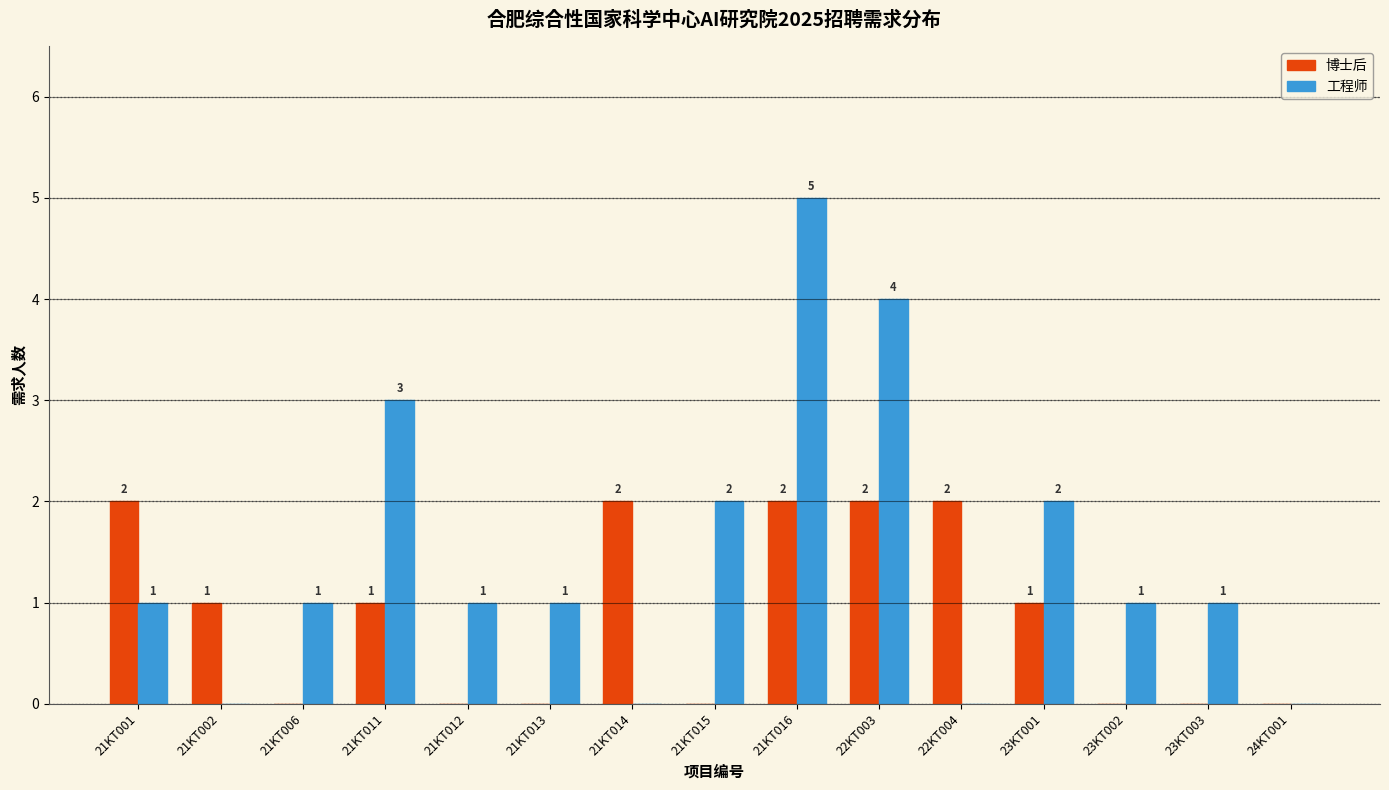

Reading left to right, what are all the values shown in this chart?

博士后: 21KT001=2	21KT002=1	21KT006=0	21KT011=1	21KT012=0	21KT013=0	21KT014=2	21KT015=0	21KT016=2	22KT003=2	22KT004=2	23KT001=1	23KT002=0	23KT003=0	24KT001=0
工程师: 21KT001=1	21KT002=0	21KT006=1	21KT011=3	21KT012=1	21KT013=1	21KT014=0	21KT015=2	21KT016=5	22KT003=4	22KT004=0	23KT001=2	23KT002=1	23KT003=1	24KT001=0